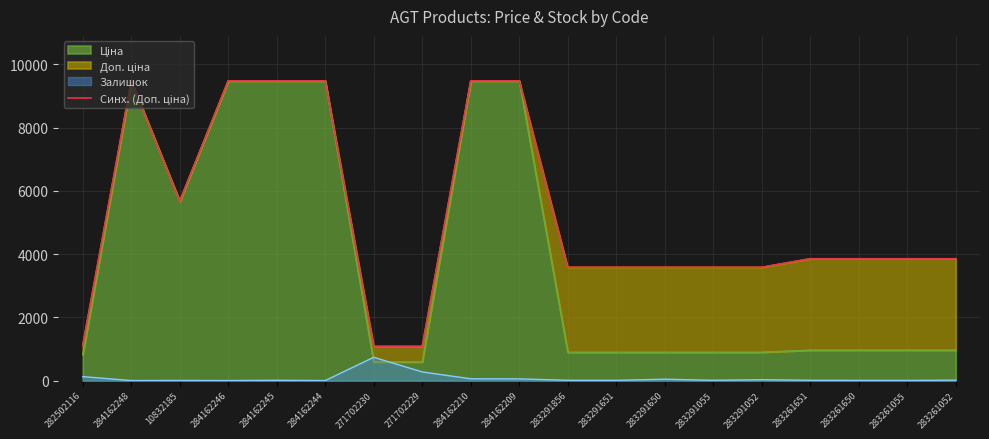

True or false: there are more than 1 points higher than both neighbors.

False